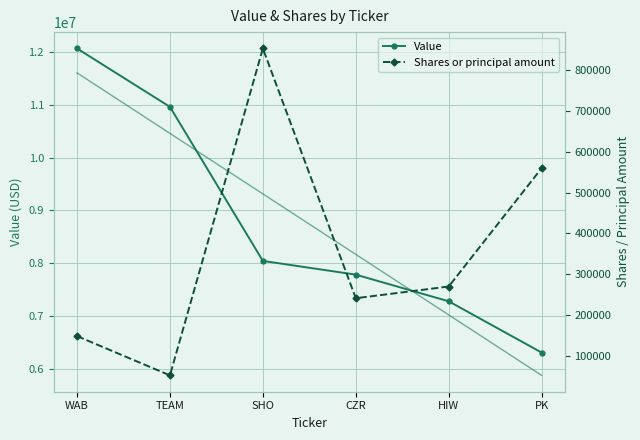

What are all the series names shown in the legend?

Value, Shares or principal amount